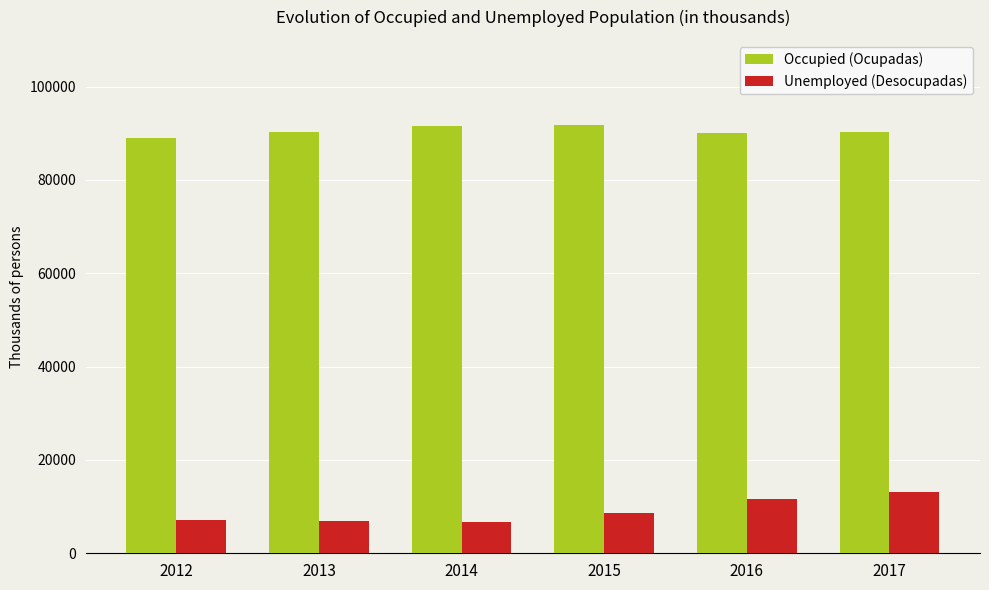

Which series has the largest range (max minus min)?

Unemployed (Desocupadas)